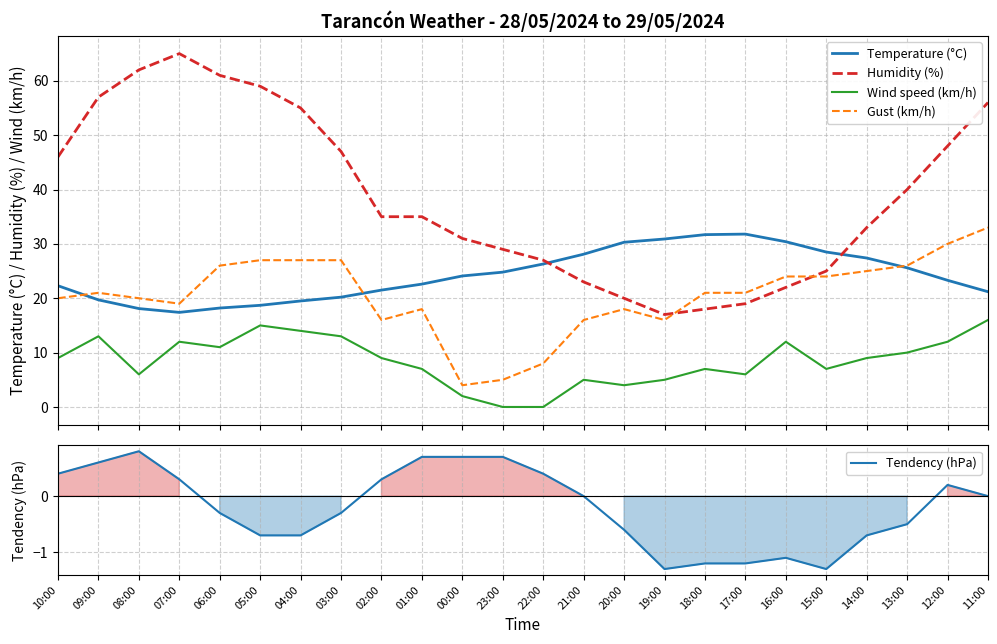

What is the minimum value for Gust (km/h)?

4.0